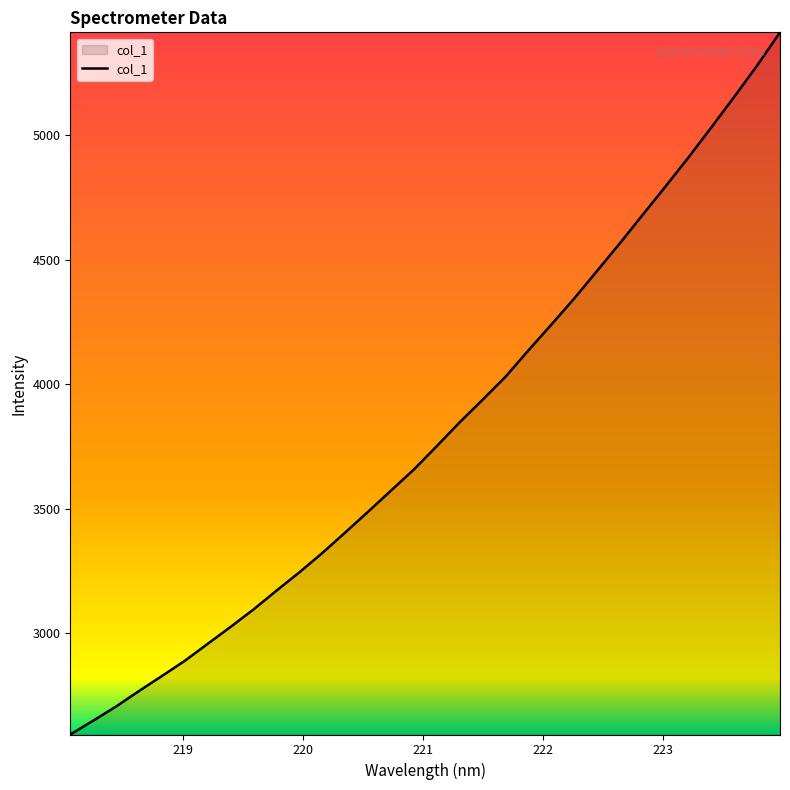

What is the maximum value shown in the chart?

5411.8